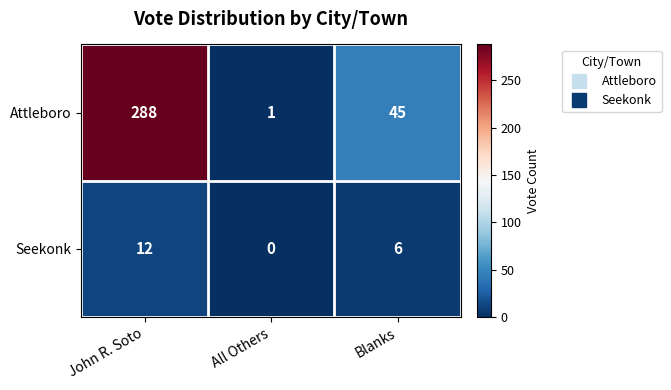

Which series has the largest total across all categories?

Attleboro